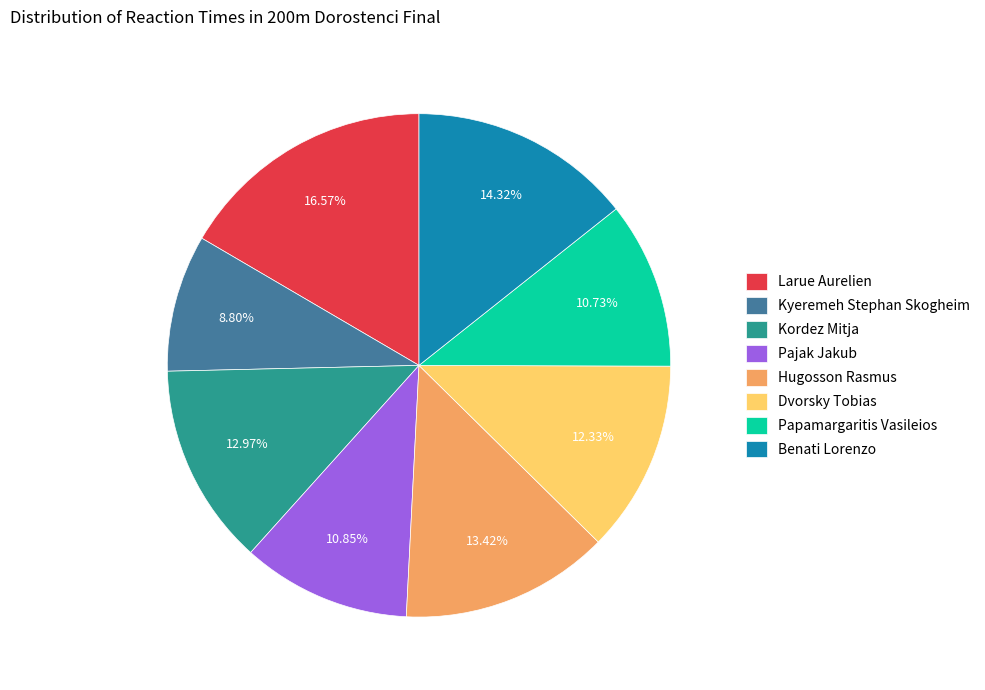

How many segments does this pie chart have?

8